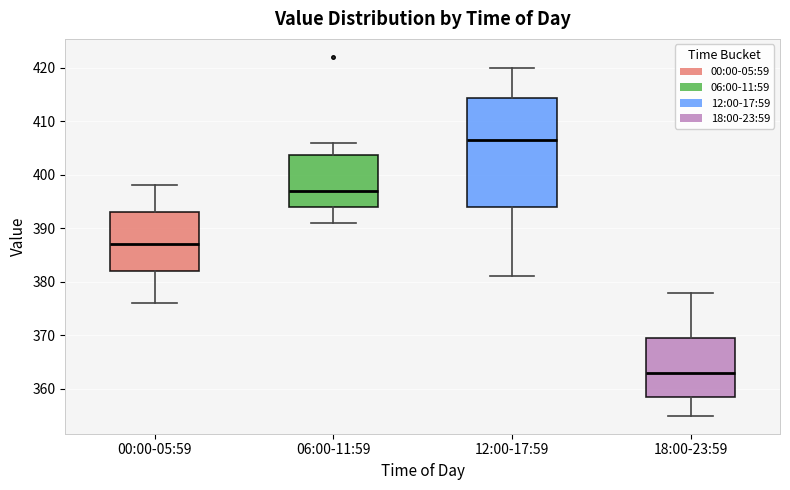

Where does the upper whisker of the box for 12:00-17:59 end on the y-axis? The values are not printed on the chart, so give them approximately, as read against the axis.

420